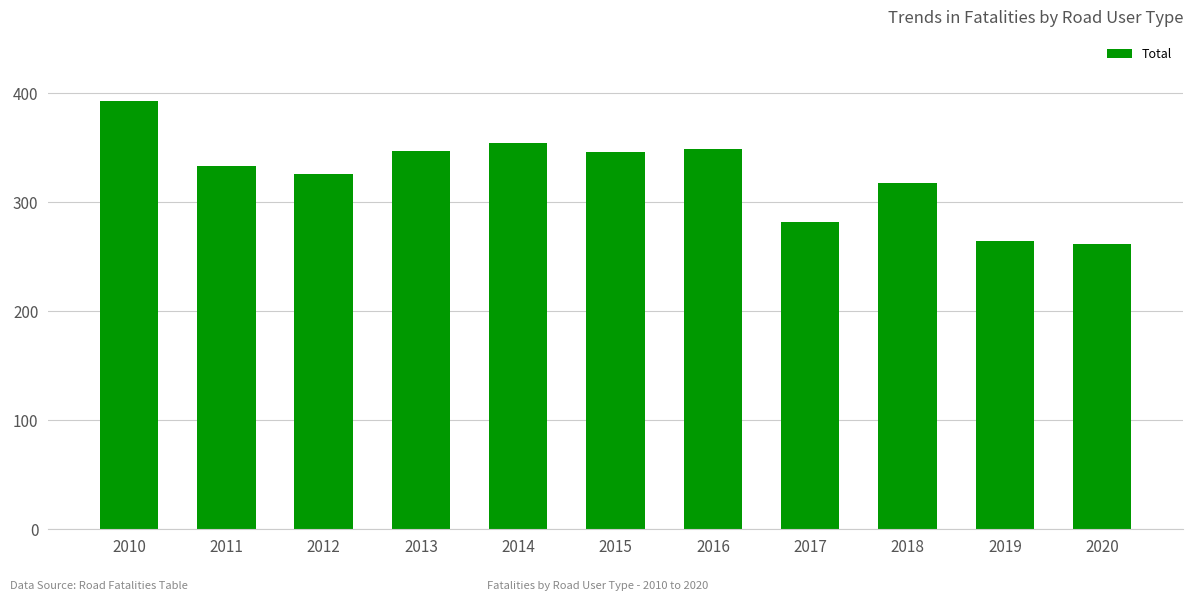

What is the difference between the maximum and second lowest values?

128